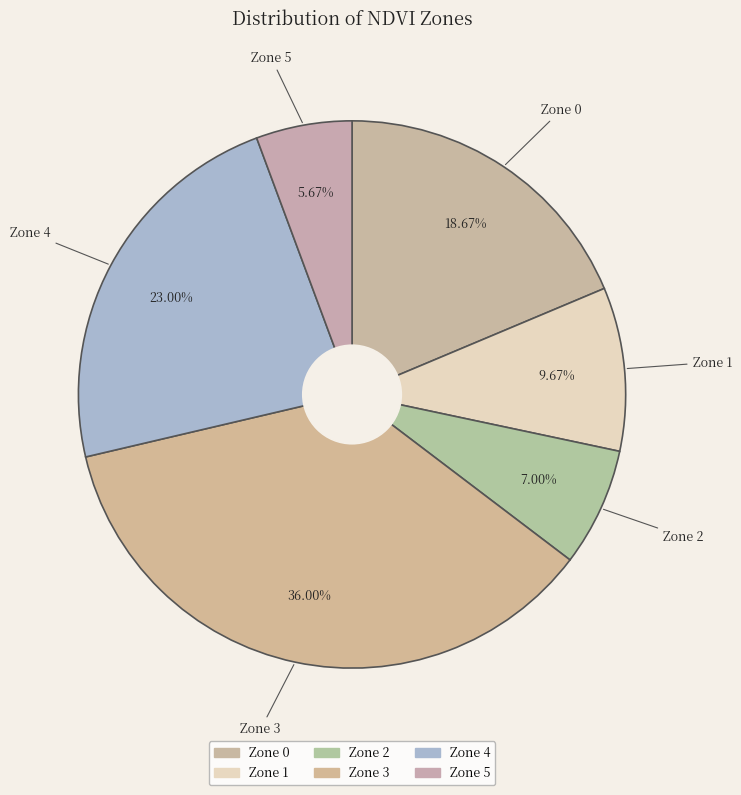

How many segments does this pie chart have?

6